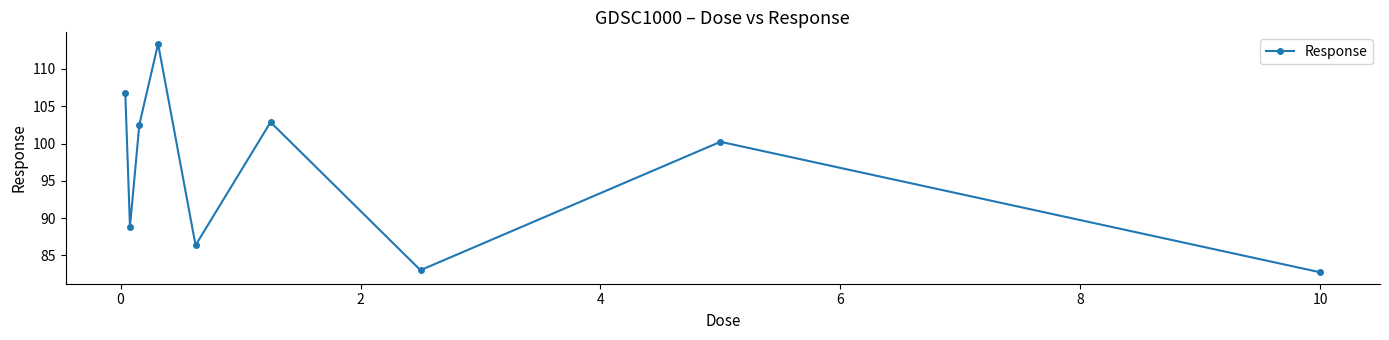

How many interior local valleys (lower than both neighbors) does the data have?

3